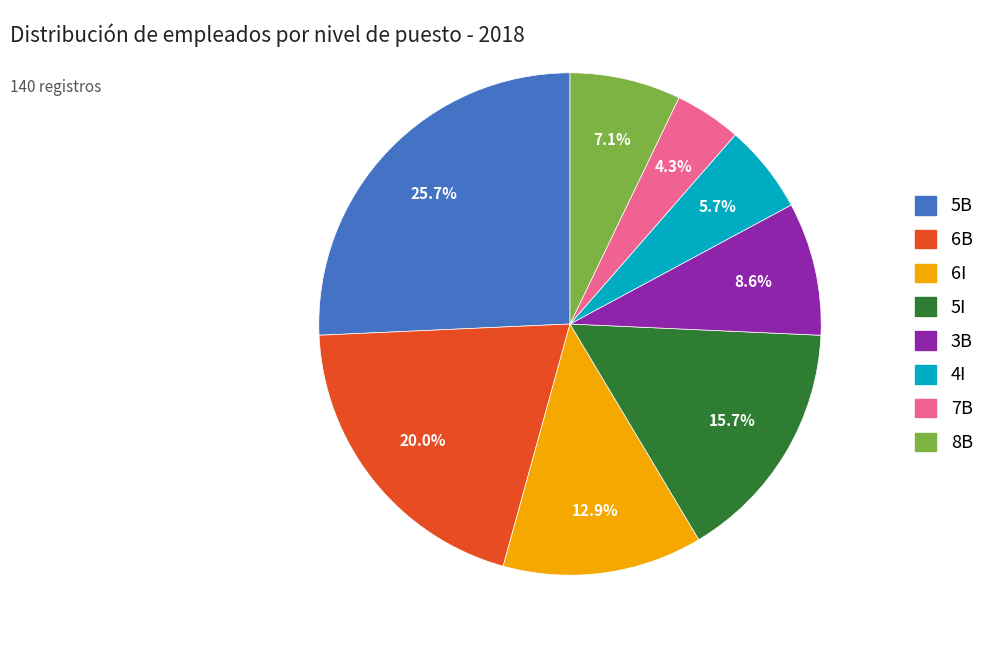

Does any single category account for the majority?

No